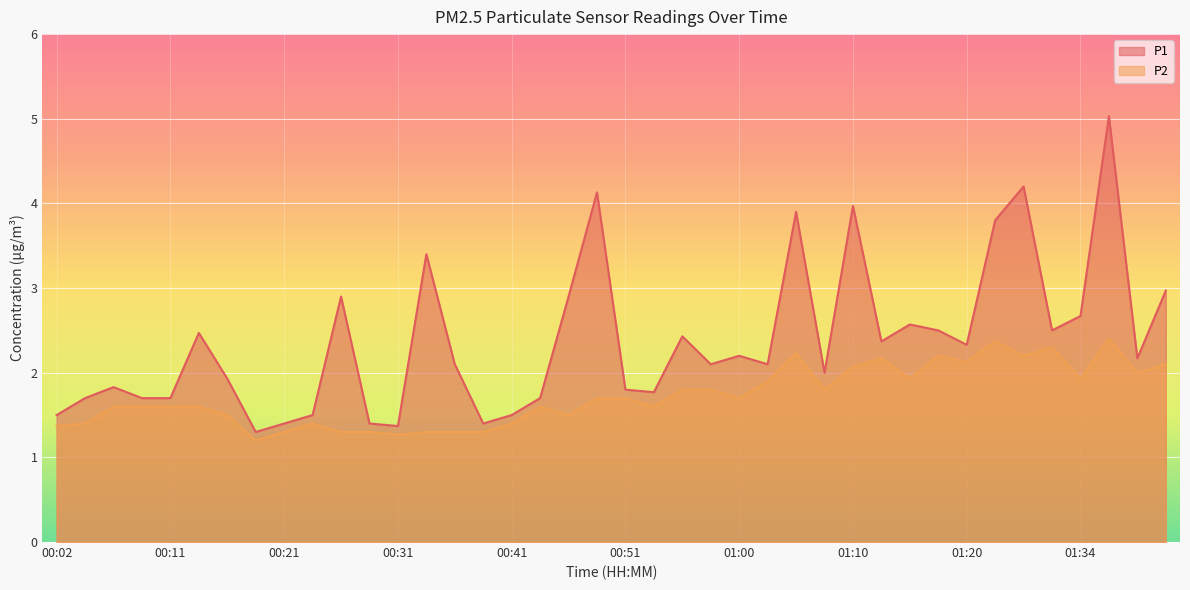

At which category is the sum across all series the highest?

01:37